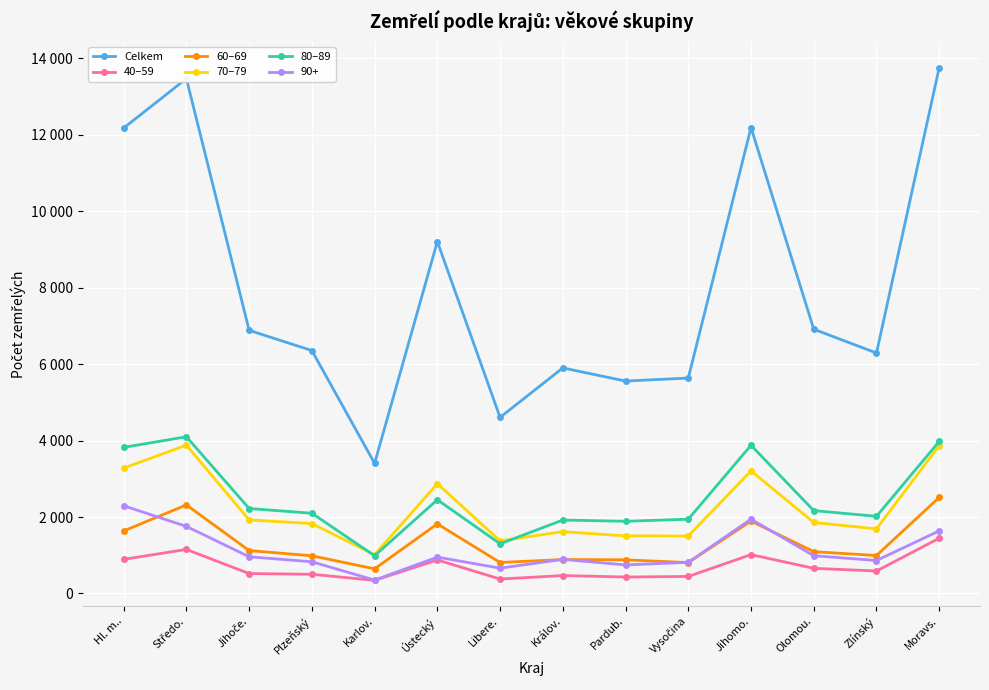

Which series has the largest total across all categories?

Celkem